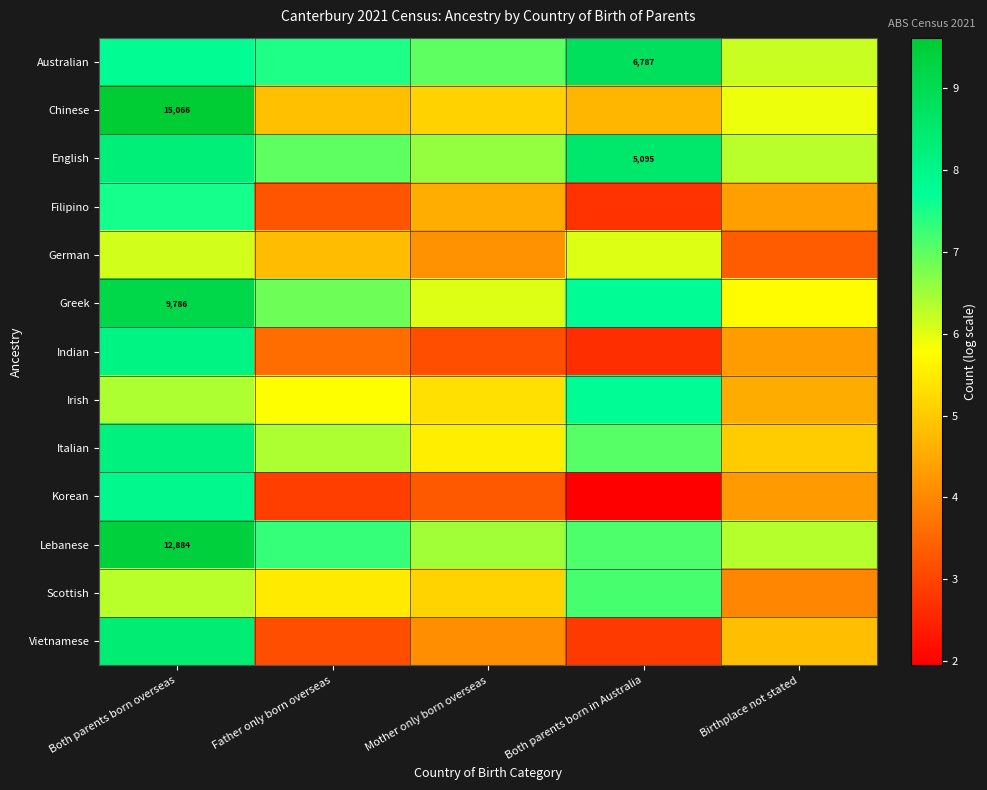

At which label does Australian reach its peak?

Both parents born in Australia